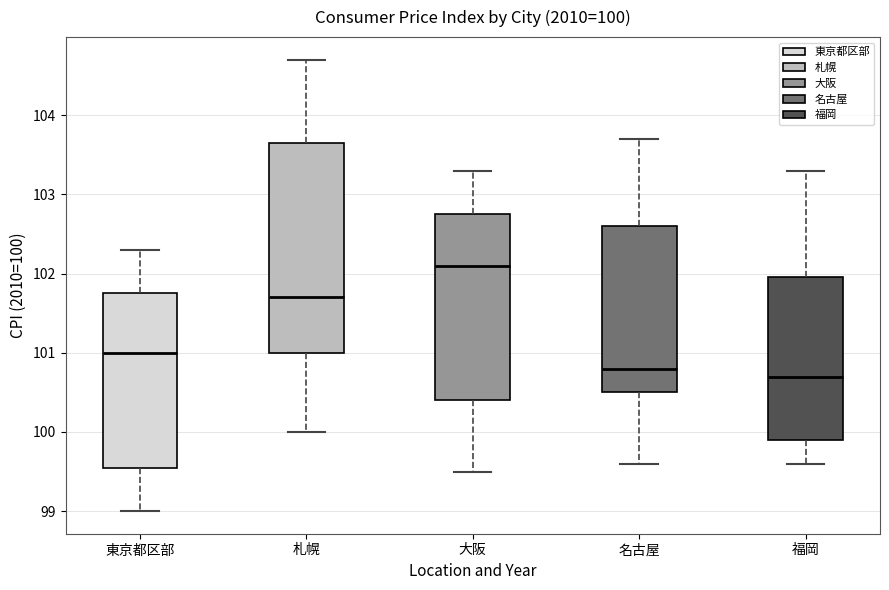

Which box is the tallest, from its lower edge to its upper edge?

札幌